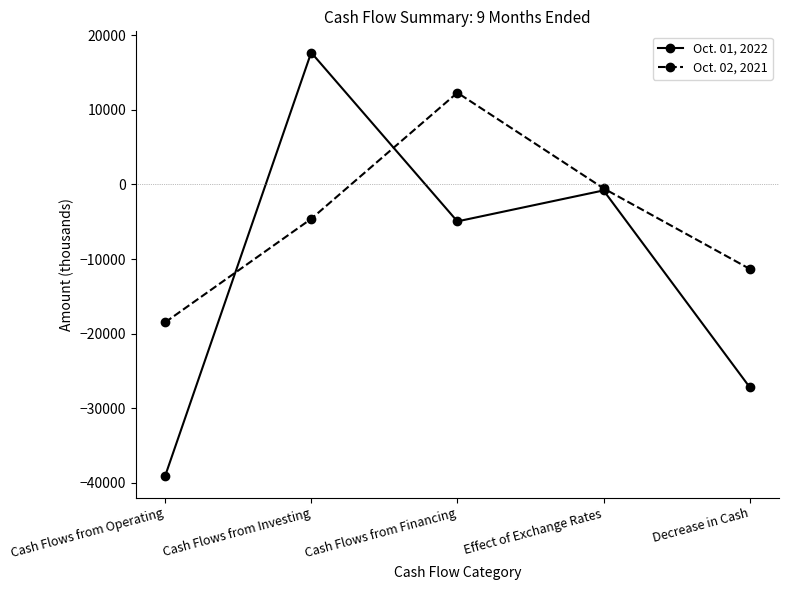

Rank the series at Decrease in Cash from highest to lowest value.

Oct. 02, 2021, Oct. 01, 2022